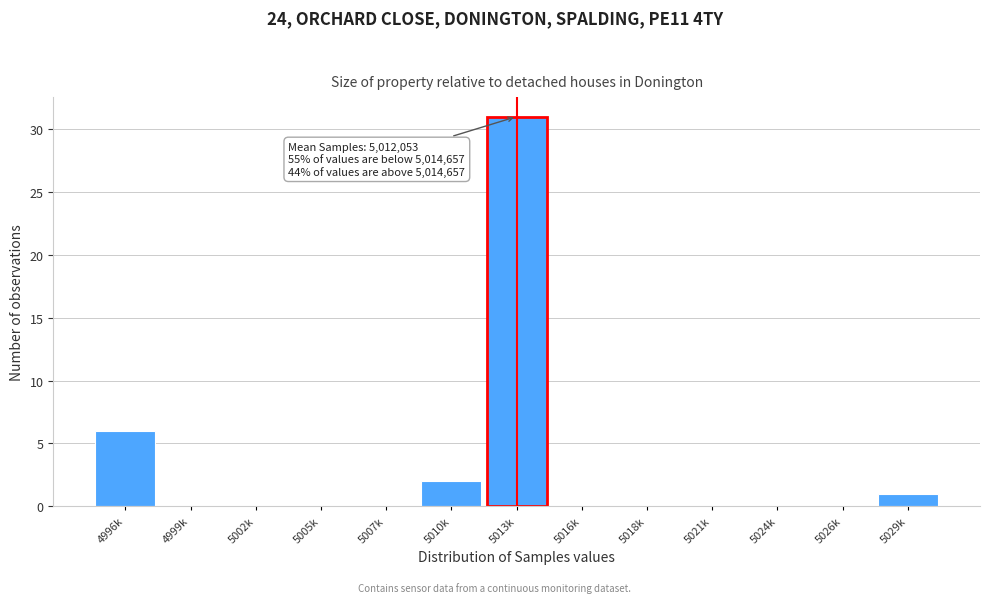

Reading left to right, what are all the values shown in this chart?

4996k=6	4999k=0	5002k=0	5005k=0	5007k=0	5010k=2	5013k=31	5016k=0	5018k=0	5021k=0	5024k=0	5026k=0	5029k=1